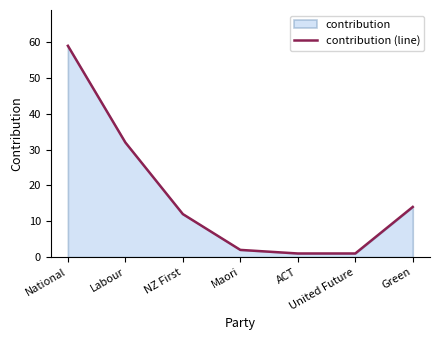

Which category has the highest value across all series?

National